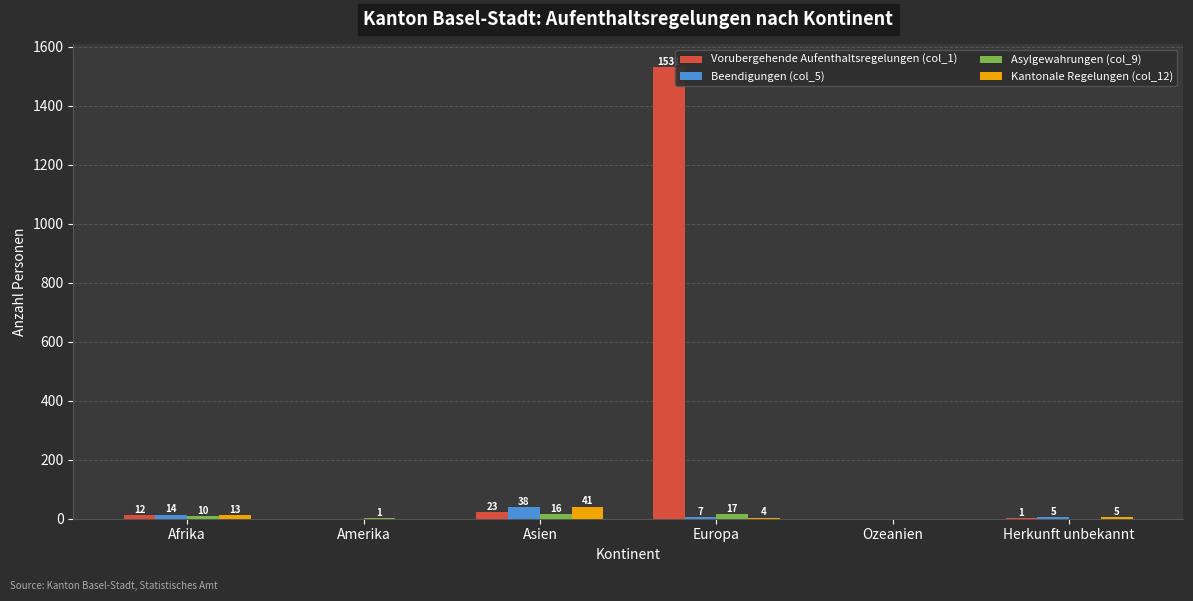

What is the difference between the Kantonale Regelungen (col_12) values at Europa and Asien?

37